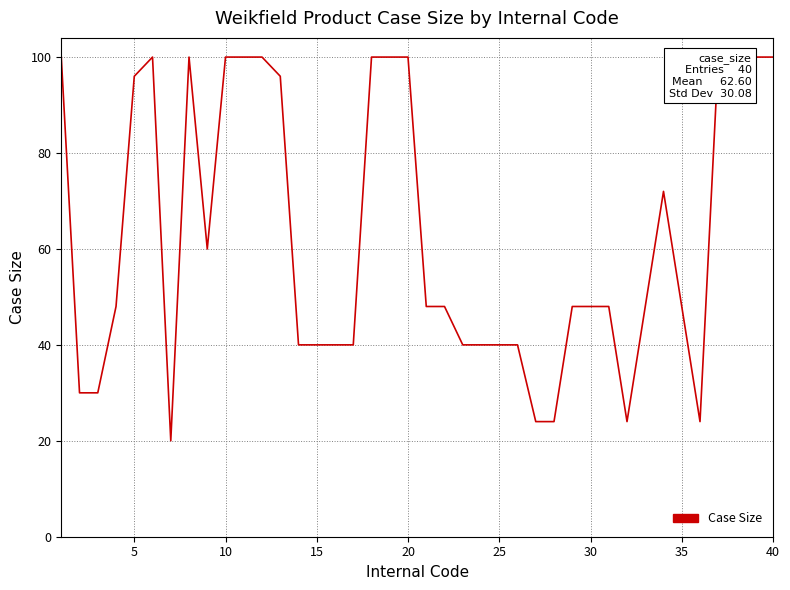

What is the difference between the maximum and second lowest values?

76